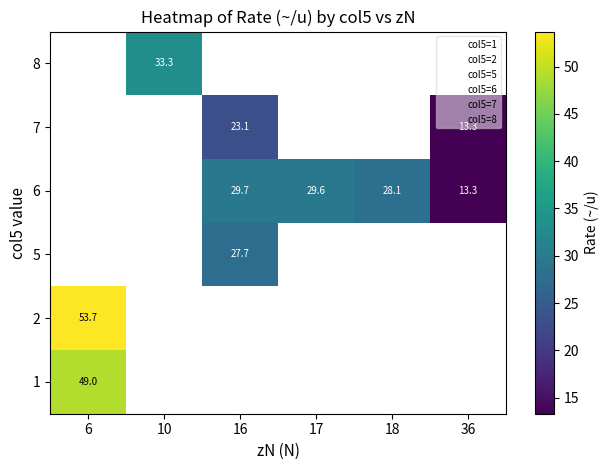

What is the highest value of the 2 series?

53.7